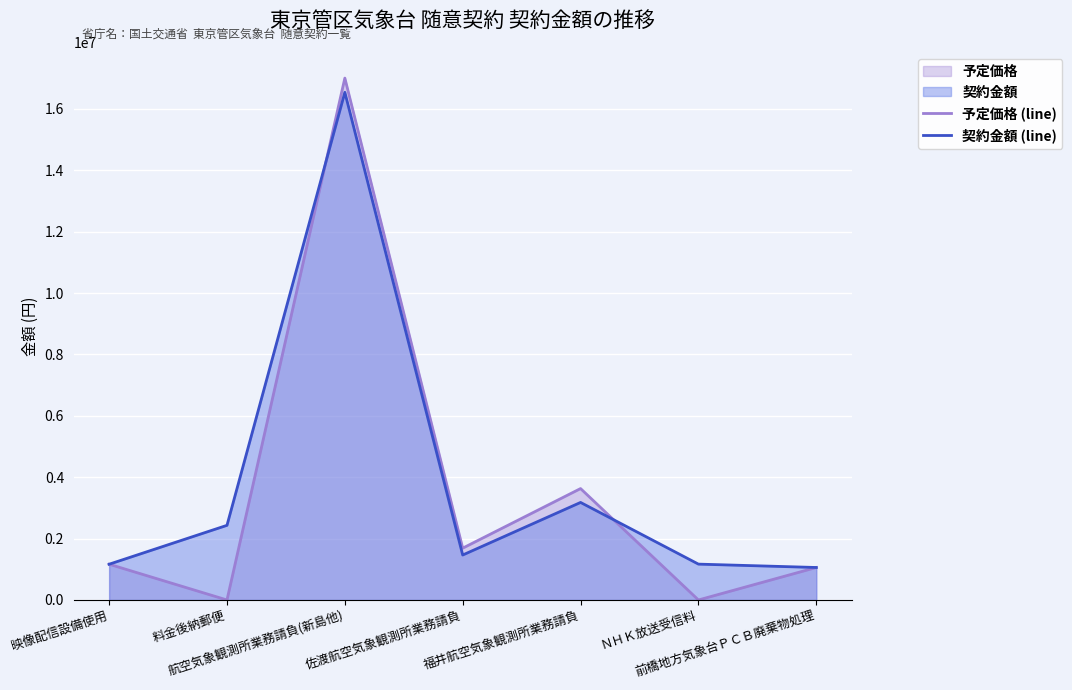

Reading right to left, extract all data points from this chart.

予定価格 (line): 前橋地方気象台ＰＣＢ廃棄物処理=1058400	ＮＨＫ放送受信料=0	福井航空気象観測所業務請負=3629729	佐渡航空気象観測所業務請負=1688446	航空気象観測所業務請負(新島他)=17003611	料金後納郵便=0	映像配信設備使用=1164840
契約金額 (line): 前橋地方気象台ＰＣＢ廃棄物処理=1058400	ＮＨＫ放送受信料=1168134	福井航空気象観測所業務請負=3178000	佐渡航空気象観測所業務請負=1465000	航空気象観測所業務請負(新島他)=16540000	料金後納郵便=2432062	映像配信設備使用=1164840